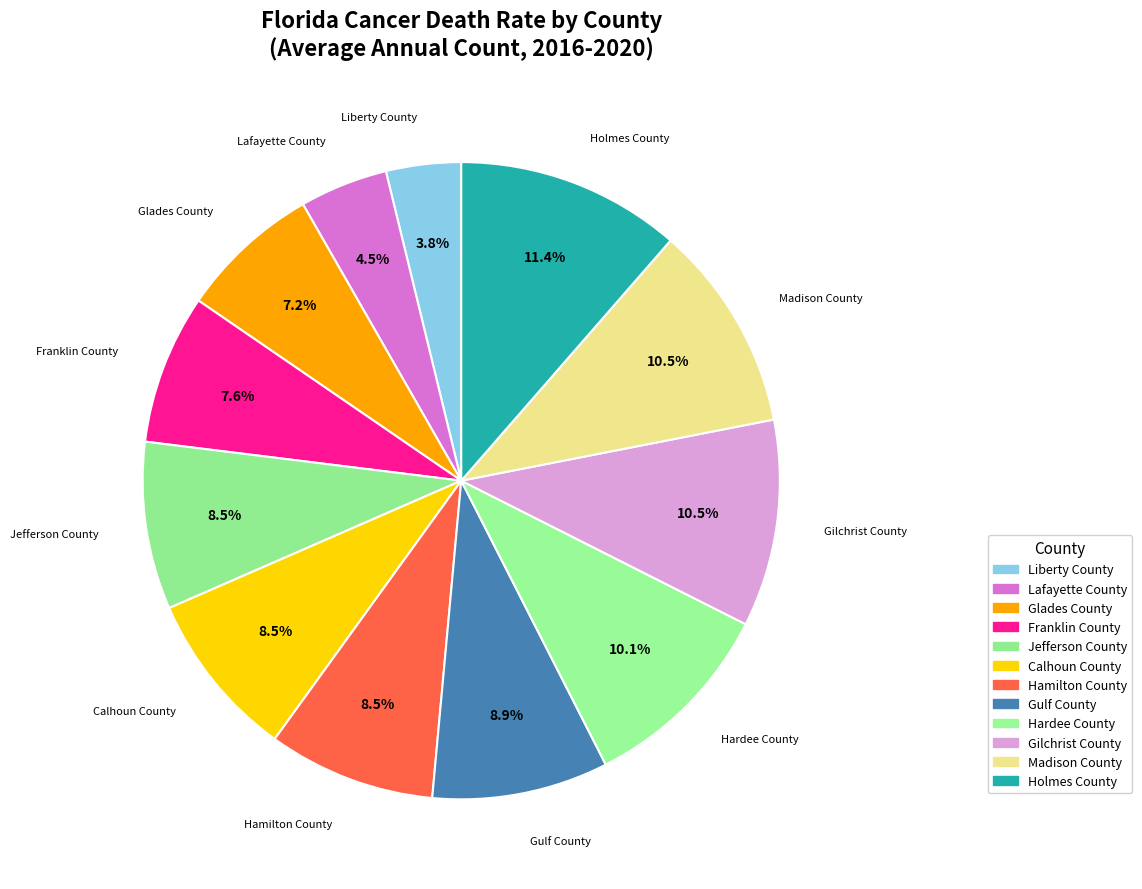

How many slices are in this pie chart?

12